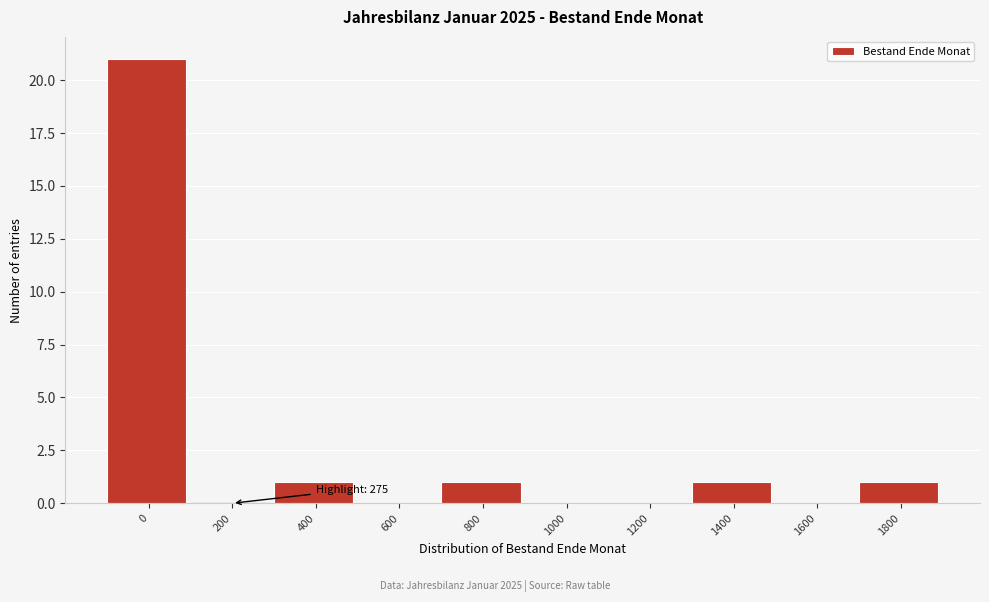

Reading right to left, what are all the values shown in this chart?

1800=1	1600=0	1400=1	1200=0	1000=0	800=1	600=0	400=1	200=0	0=21